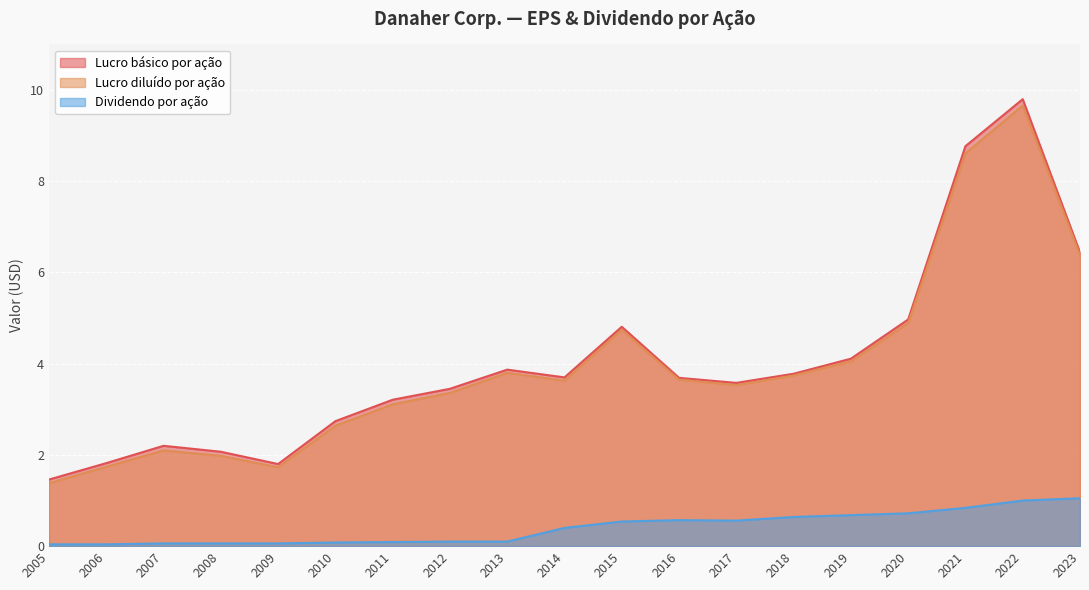

How many data points in Lucro diluído por ação are above 3?

13